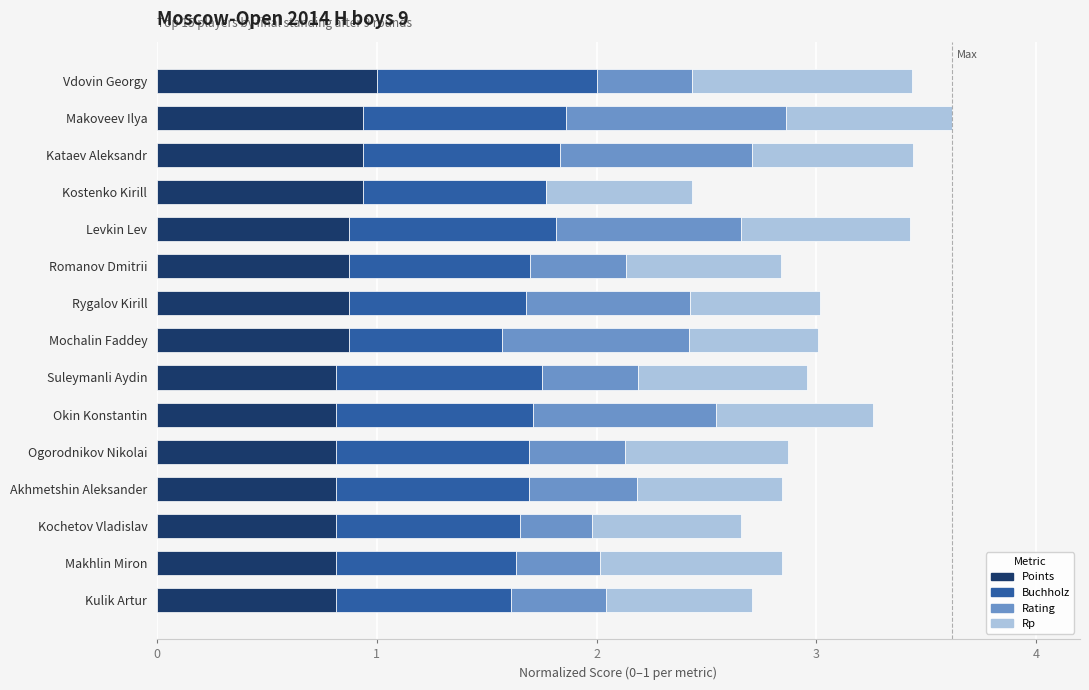

How many Points values are between 0 and 1?

15